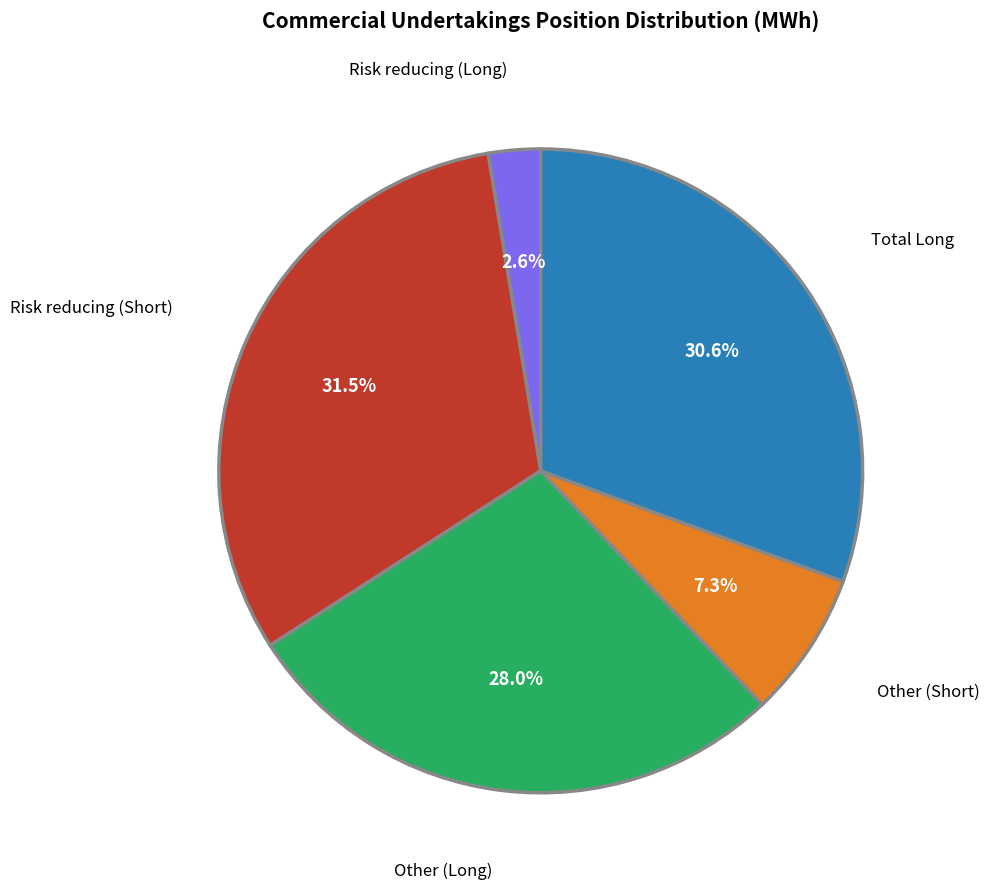

How many slices are in this pie chart?

5